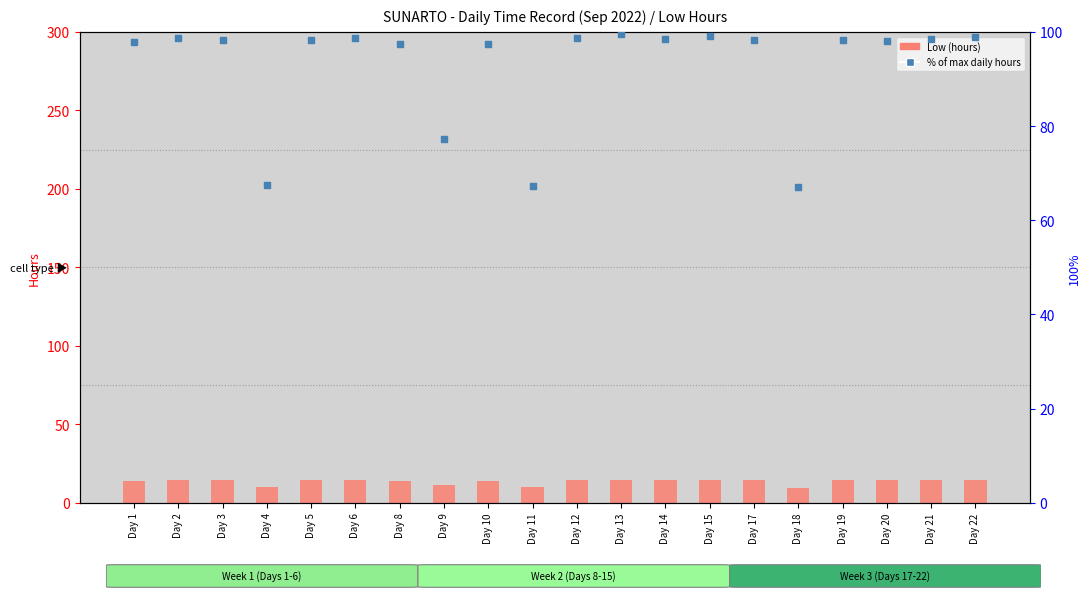

What is the total value across all series at Day 2?

112.9